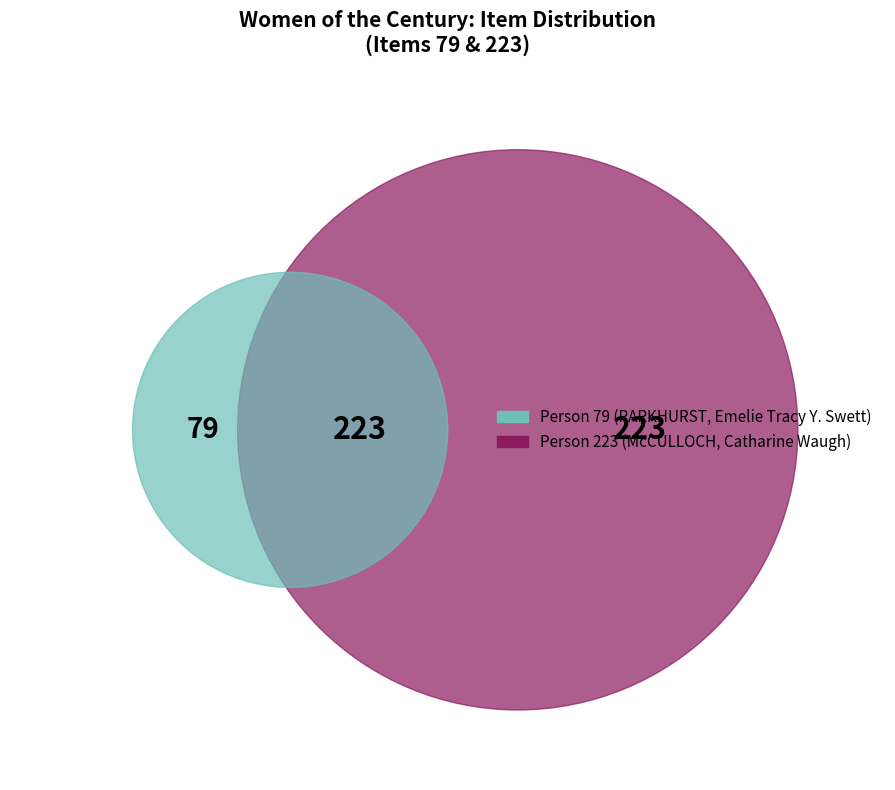

What portion of the pie excludes PARKHURST, Mrs. Emelie Tracy Y. Swett?

73.8%